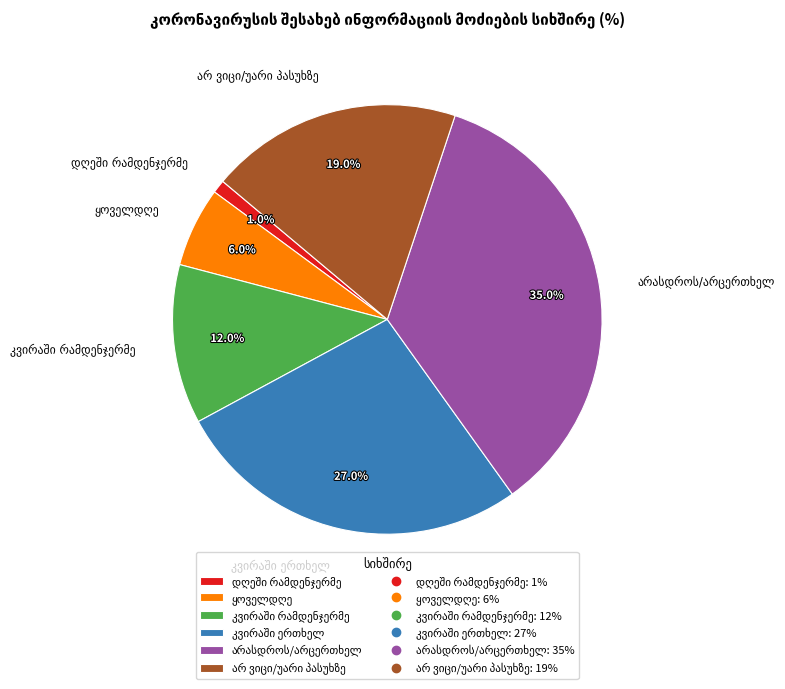

Is there a majority slice in this chart?

No